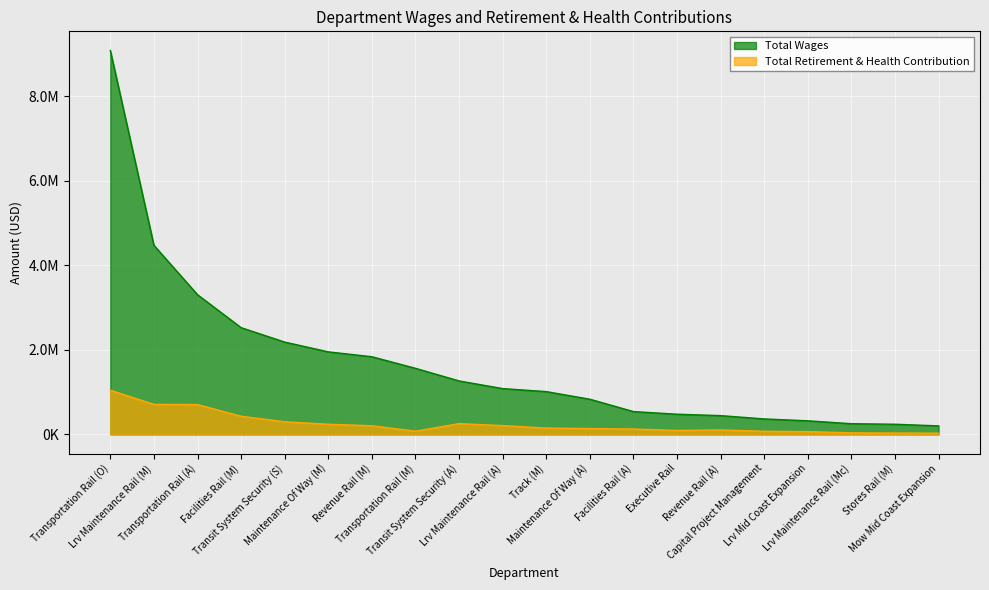

How many interior local peaks does the Total Retirement & Health Contribution series have?

2